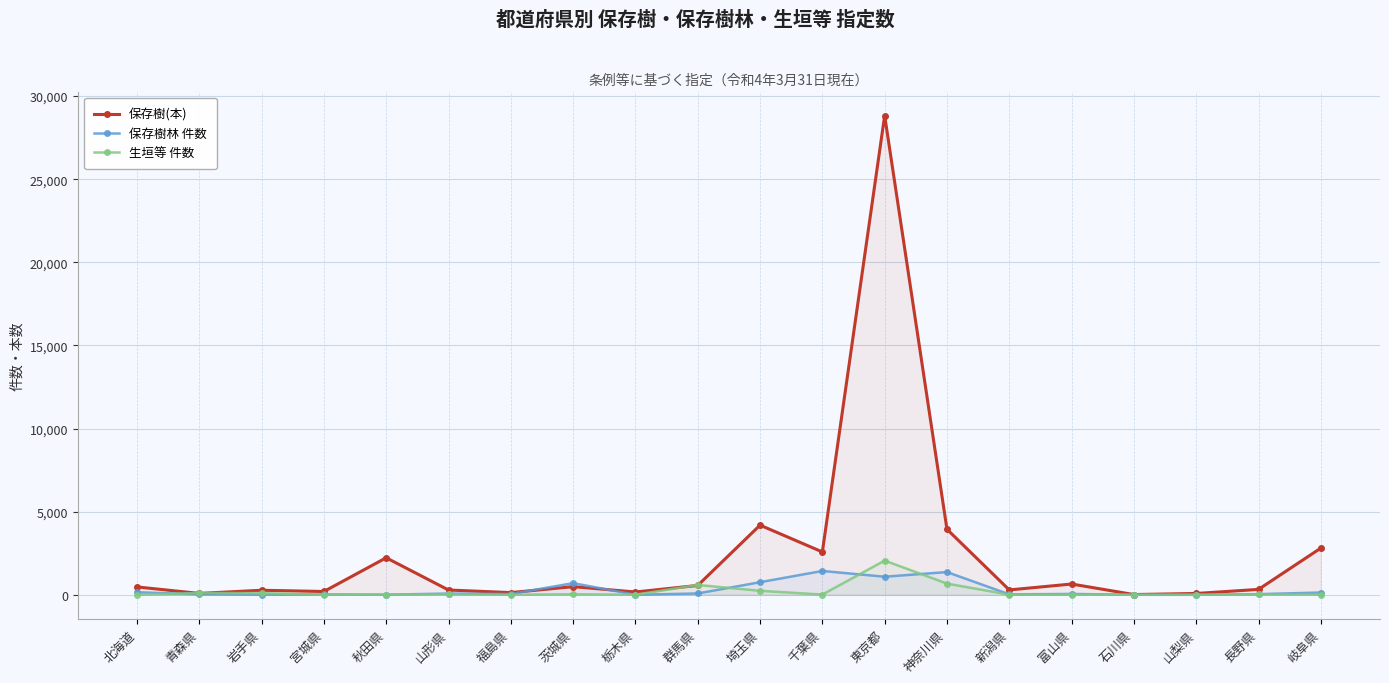

Does the chart display data point markers on the line(s)?

Yes